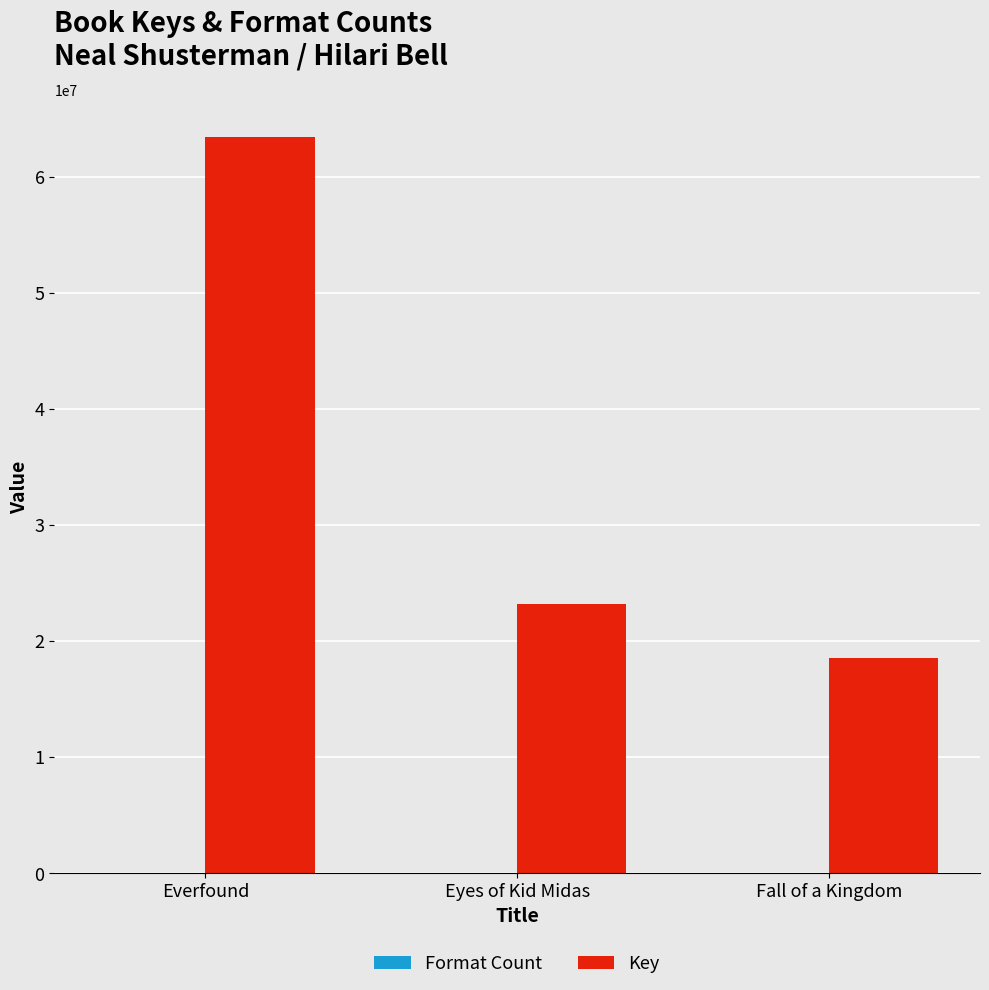

At which label is Key closest to 40986127?

Eyes of Kid Midas